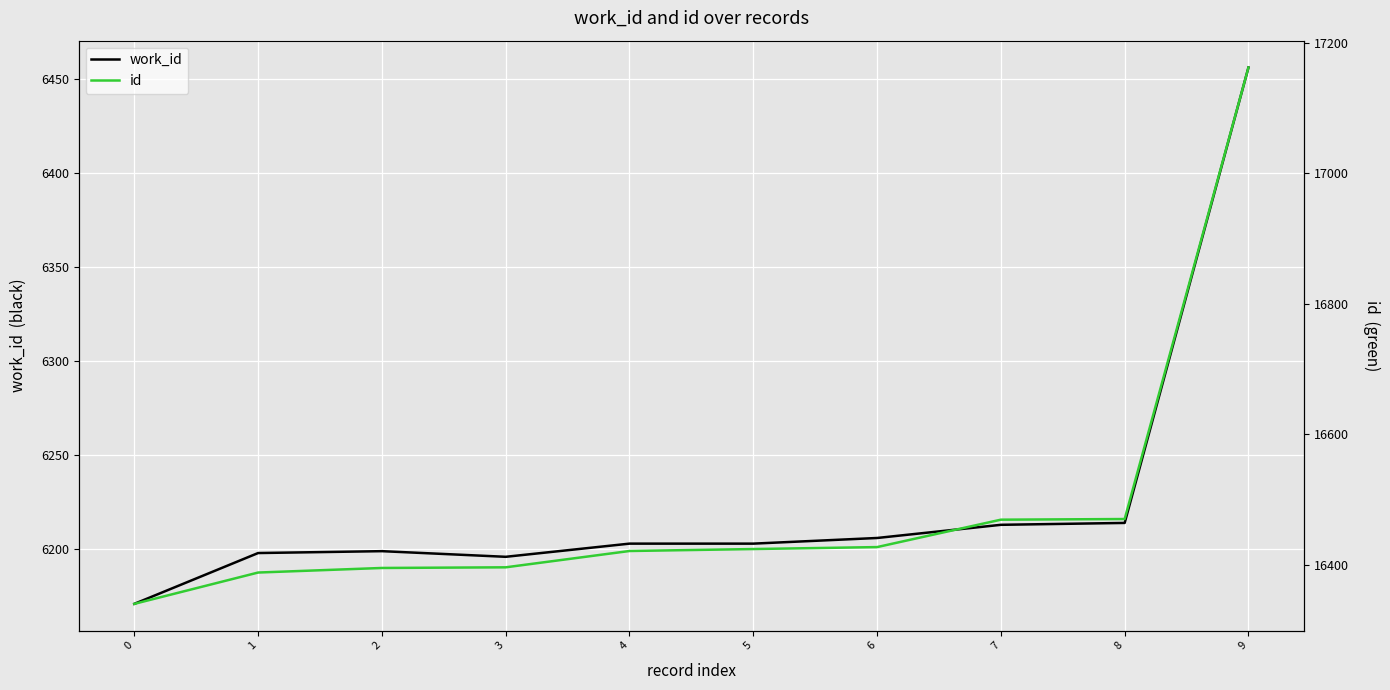

In work_id, how many points are higher than both neighbors (excluding endpoints)?

1